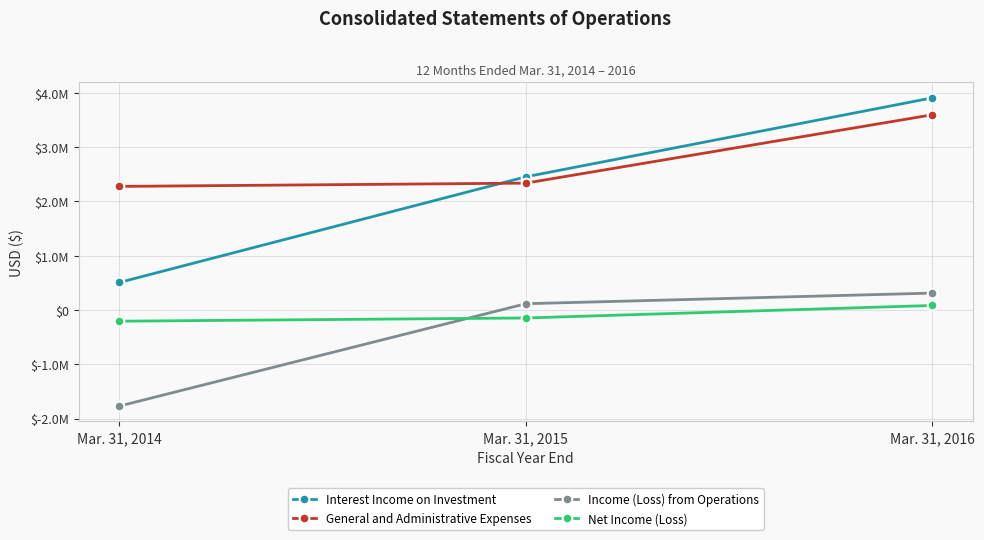

Is this an area chart (filled region under the line)?

No